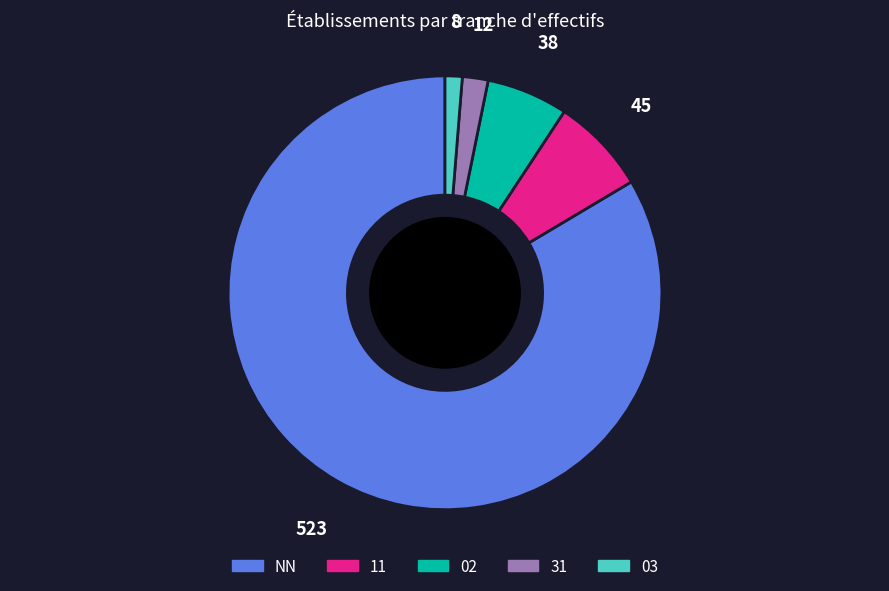

Is NN the majority of the pie?

Yes